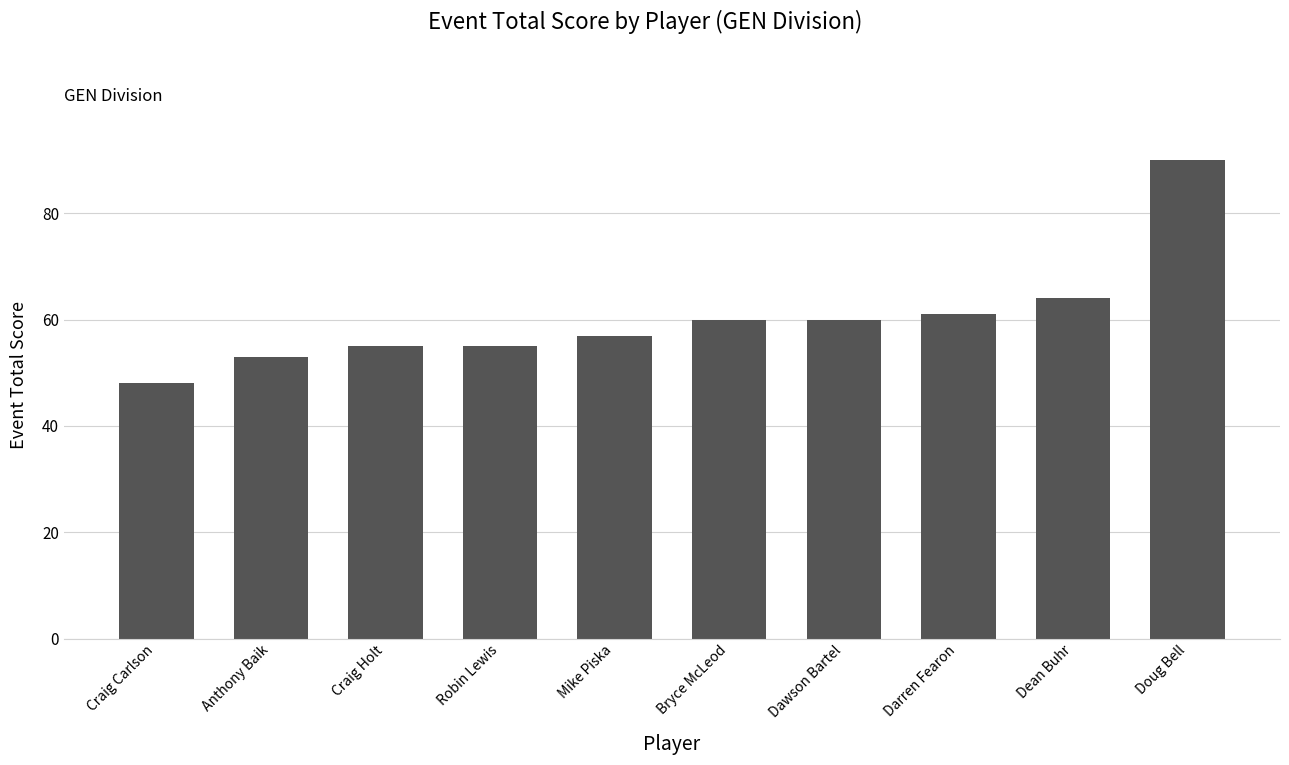

True or false: the data shows 53 at Anthony Baik.

True